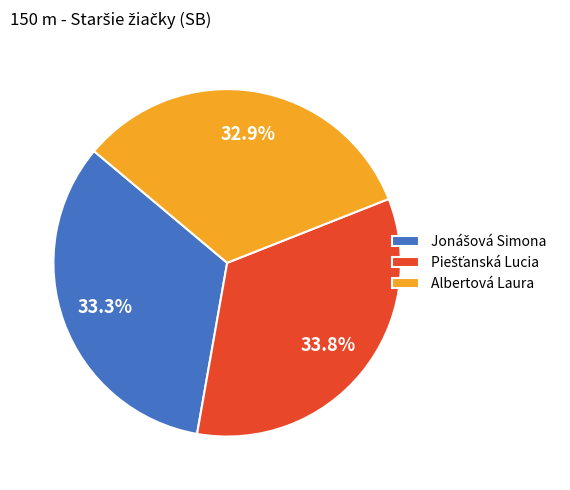

Is there a majority slice in this chart?

No